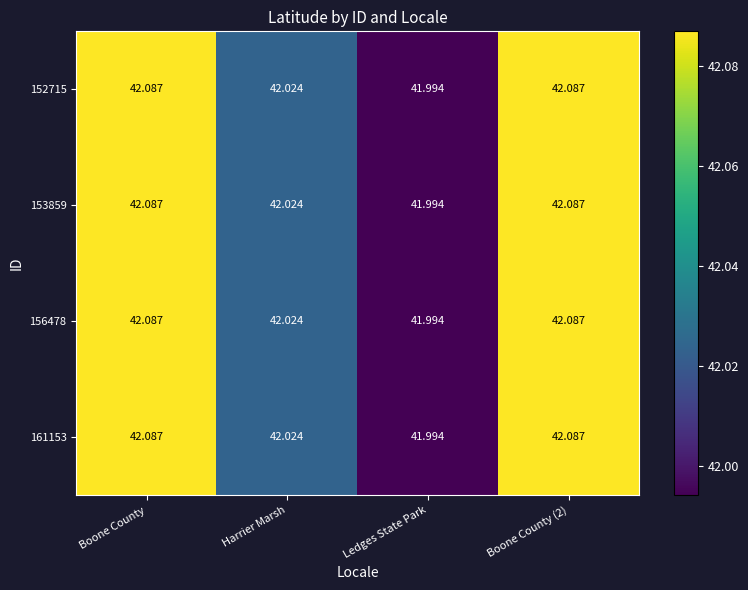

Which category has the lowest value in the 156478 series?

Ledges State Park